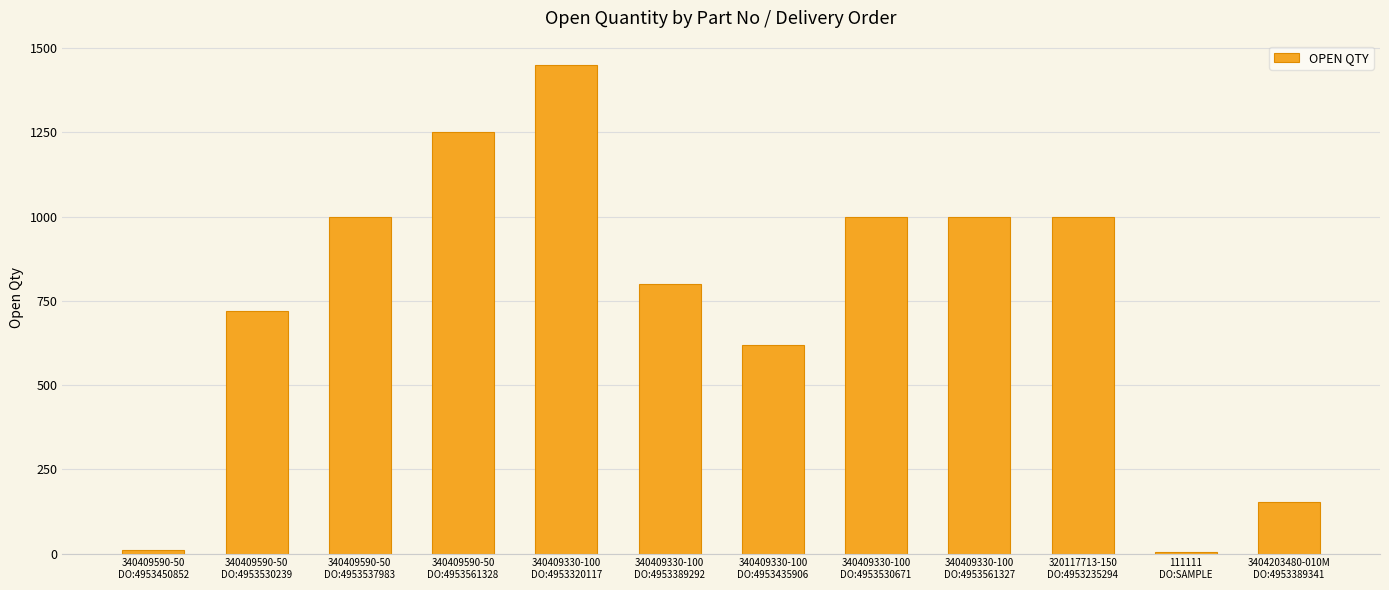

What is the greatest value displayed?

1450